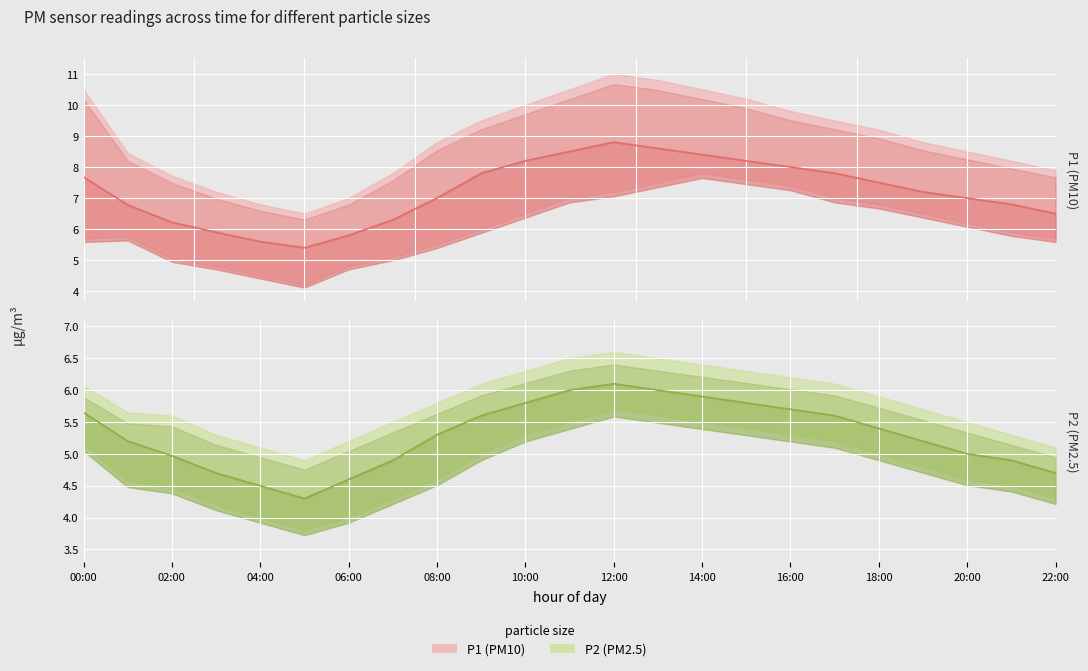

Between 14:00 and 18:00, which series saw the biggest shift?

P1 (PM10) median